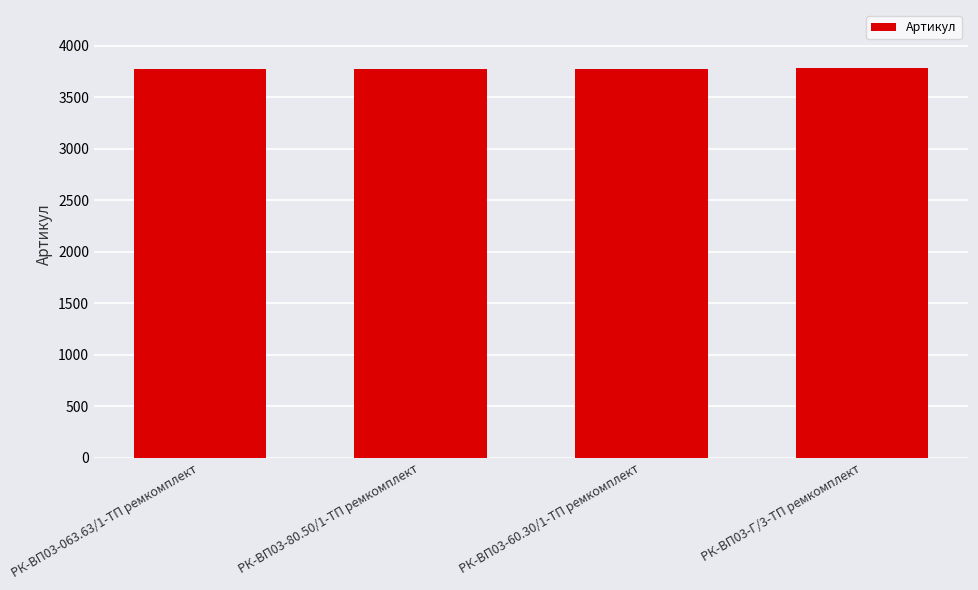

How many values are between 3776 and 3778?

3